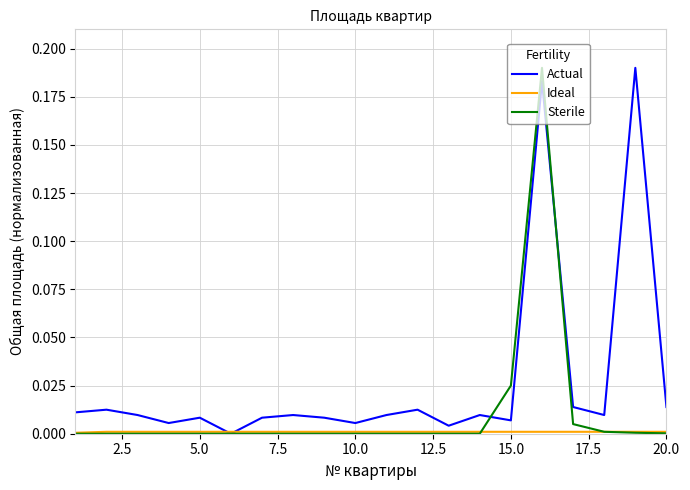

Which series has the largest total across all categories?

Actual